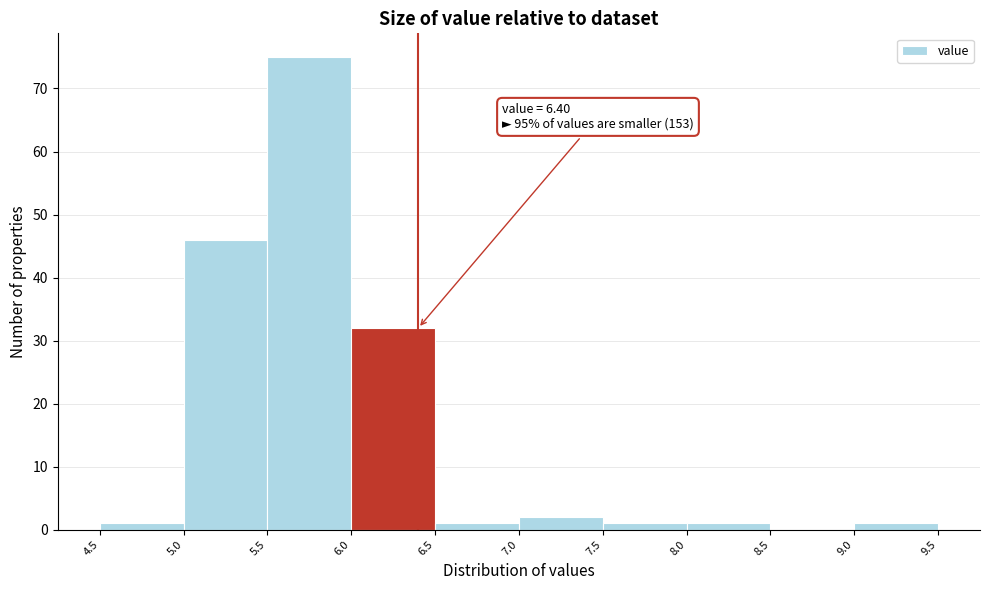

Which range on the x-axis has the tallest bar?

5.5 to 6.0